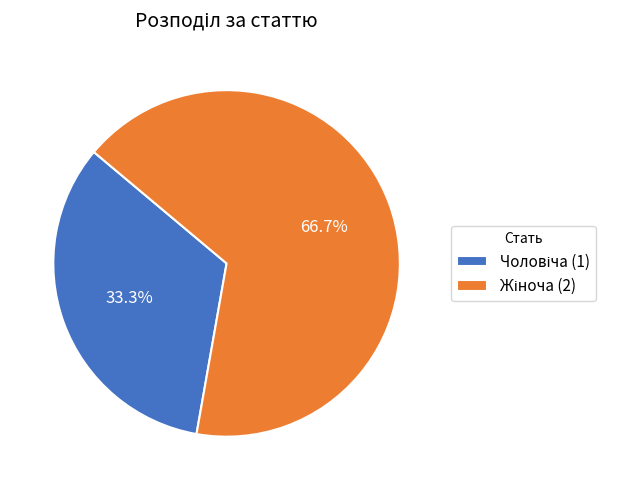

Does any single category account for the majority?

Yes